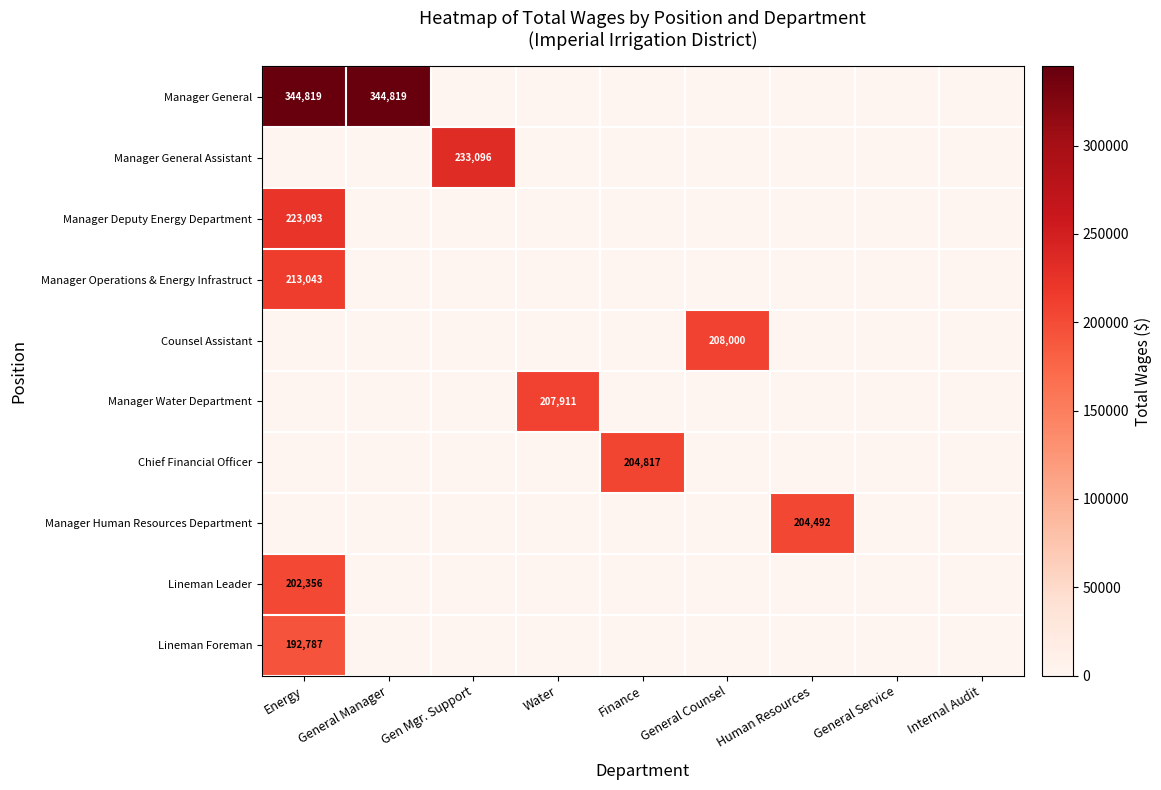

How many positive values does the Manager Human Resources Department series have?

1